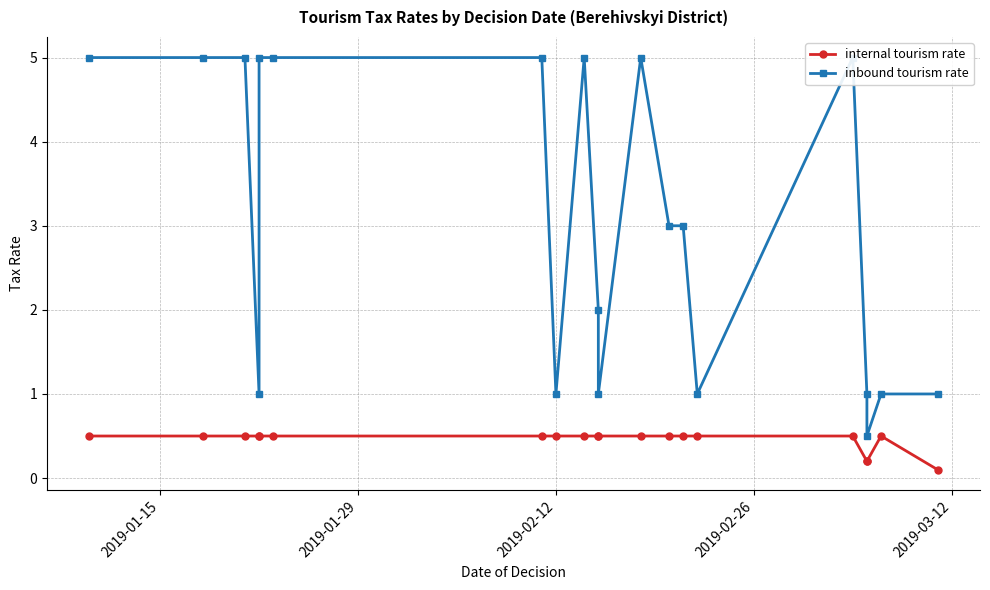

Reading left to right, list all the values displayed in this chart.

internal tourism rate: 0.5	0.5	0.5	0.5	0.5	0.5	0.5	0.5	0.5	0.5	0.5	0.5	0.5	0.5	0.5	0.5	0.2	0.2	0.5	0.1
inbound tourism rate: 5.0	5.0	5.0	1.0	5.0	5.0	5.0	1.0	5.0	2.0	1.0	5.0	3.0	3.0	1.0	5.0	1.0	0.5	1.0	1.0